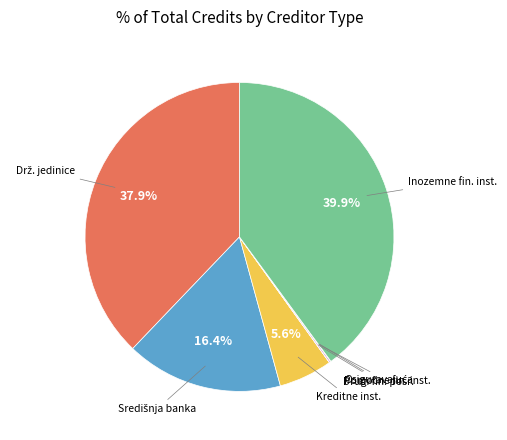

Is there any slice that represents more than half of the pie?

No